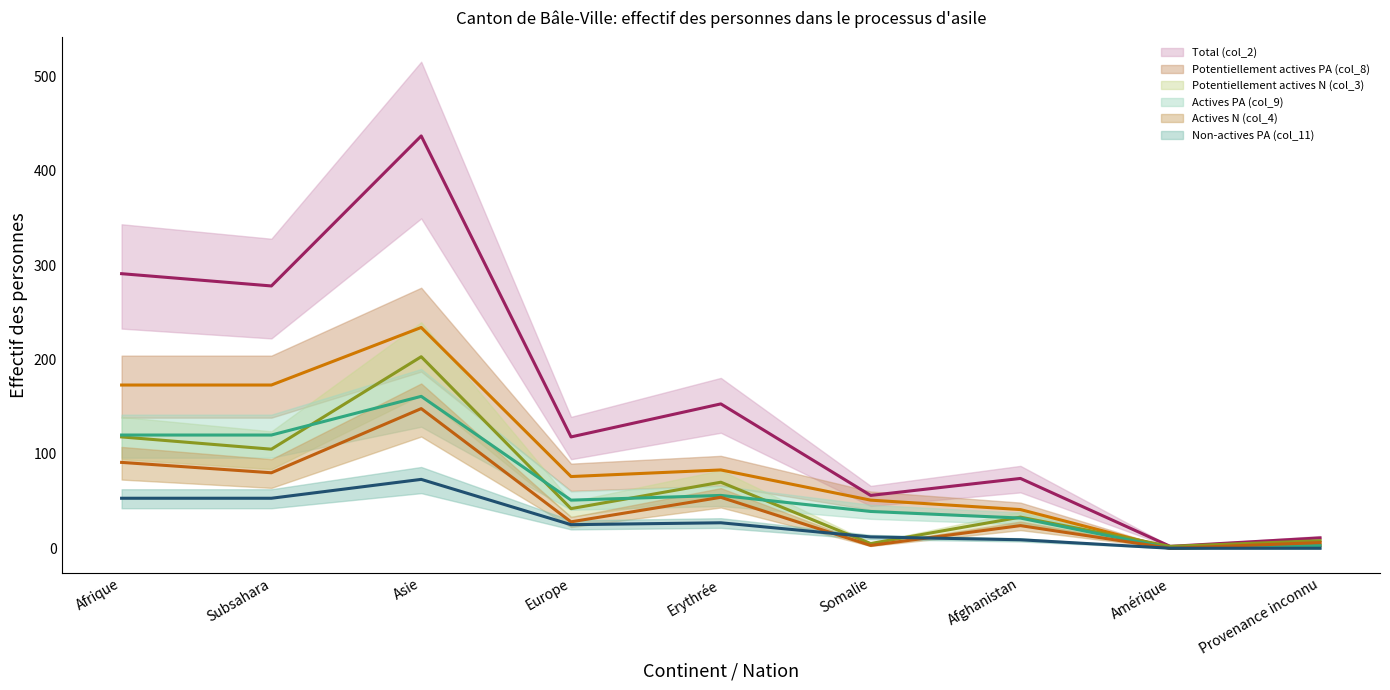

Which series has the largest range (max minus min)?

Total (col_2) (line)